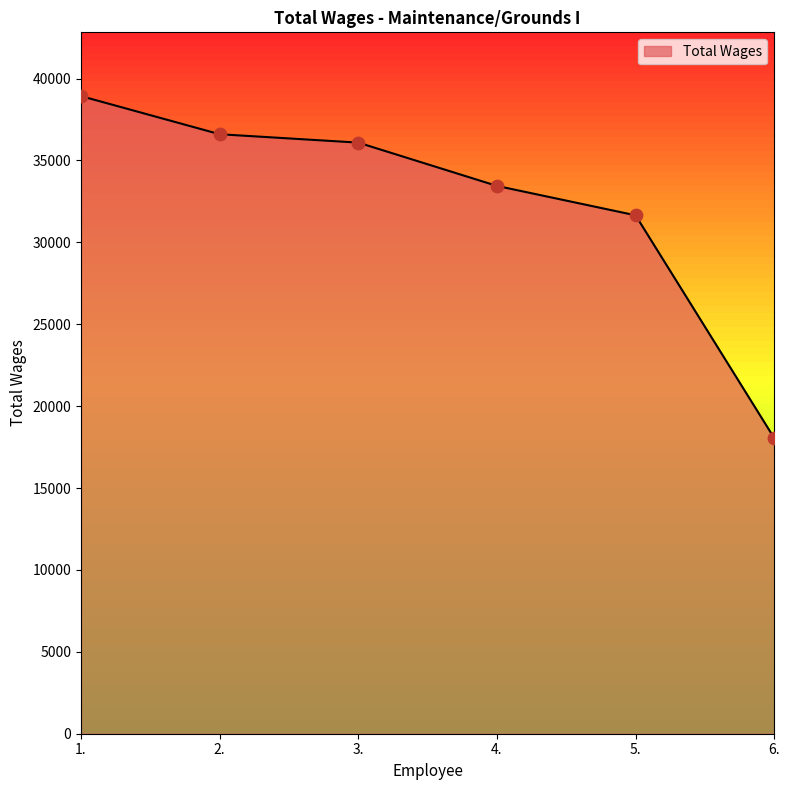

What is the ratio of the value at 6. to the value at 4.?

0.5